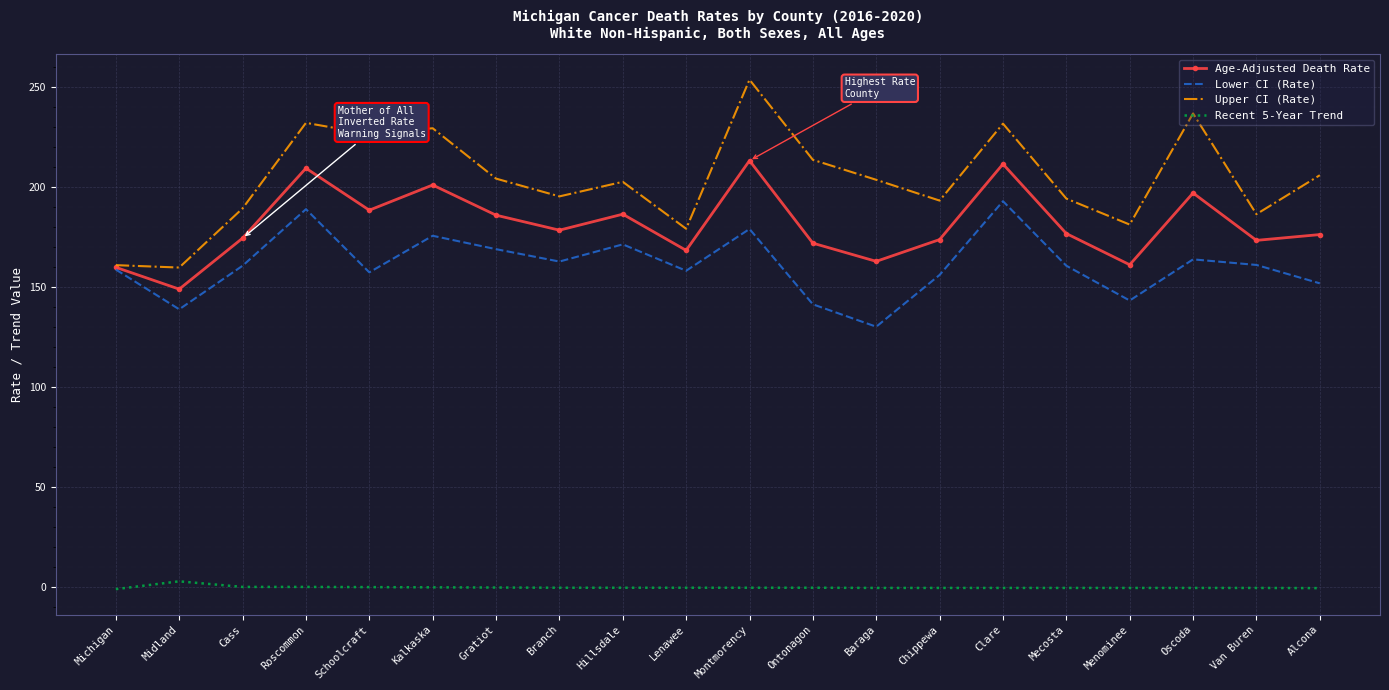

Is the value of Recent 5-Year Trend at Lenawee greater than the value of Lower CI (Rate) at Lenawee?

No